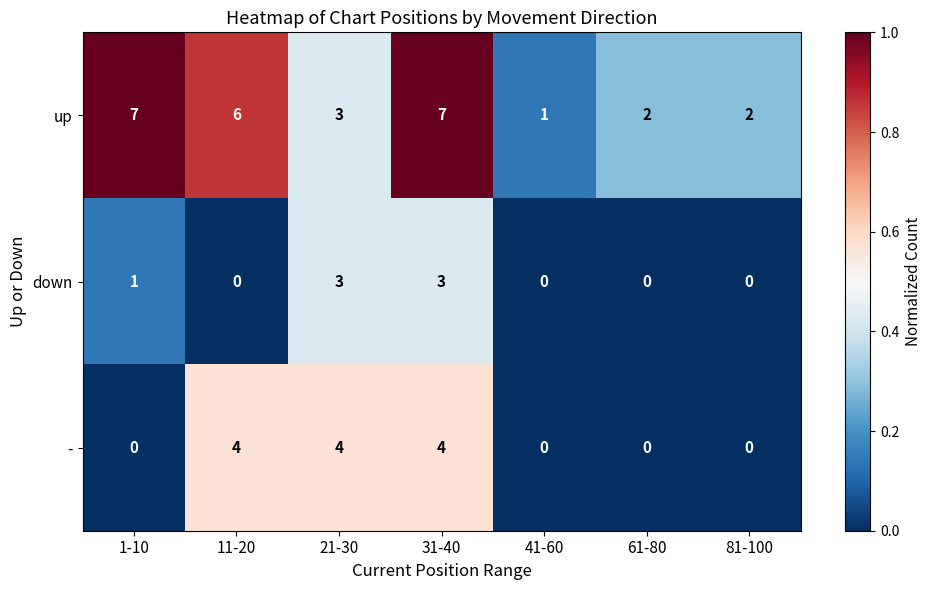

List the series in order of their peak value, highest first.

up, -, down